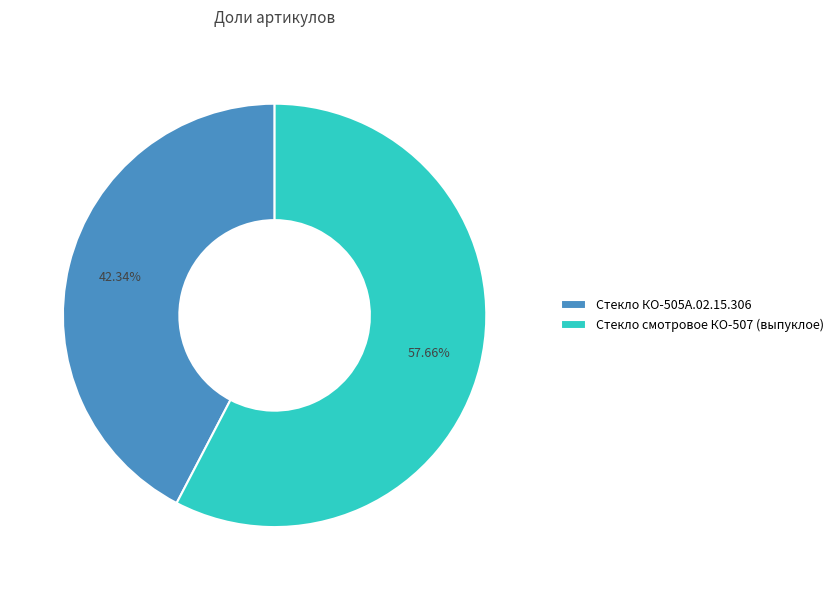

Rank the categories by value from highest to lowest.

Стекло смотровое КО-507 (выпуклое), Стекло КО-505А.02.15.306